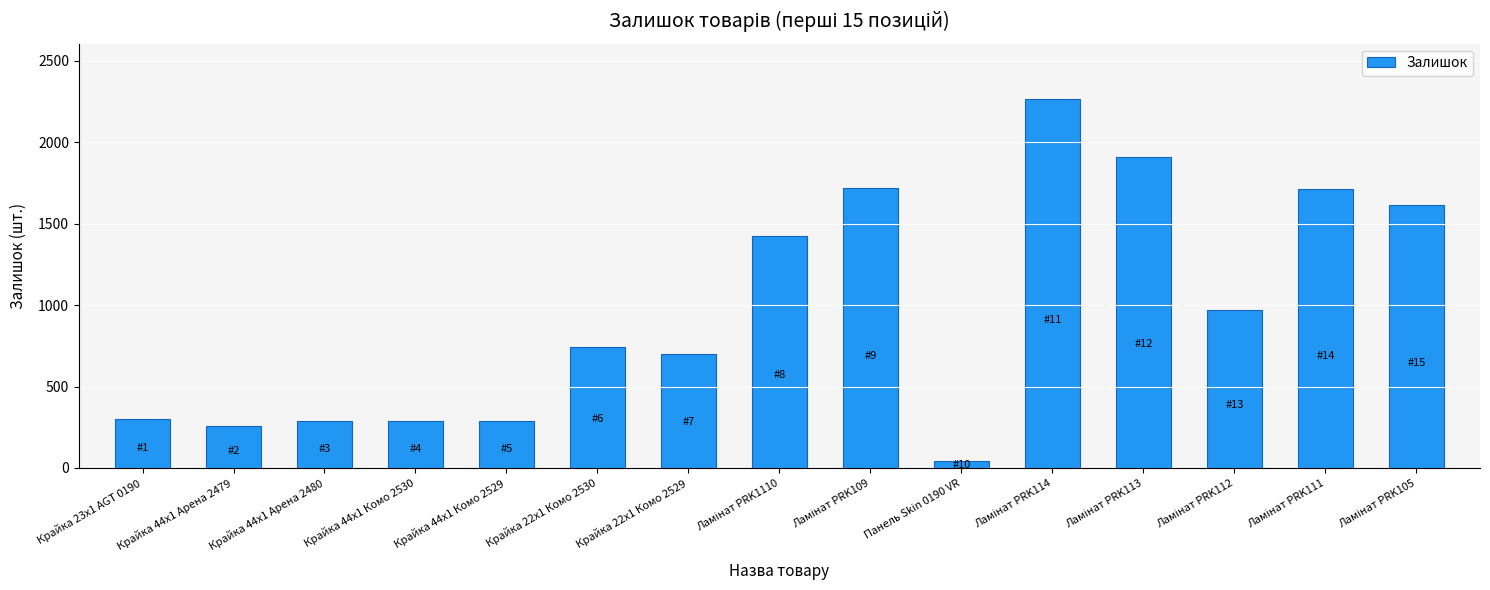

What position from the right is Крайка 44x1 Комо 2530?

12